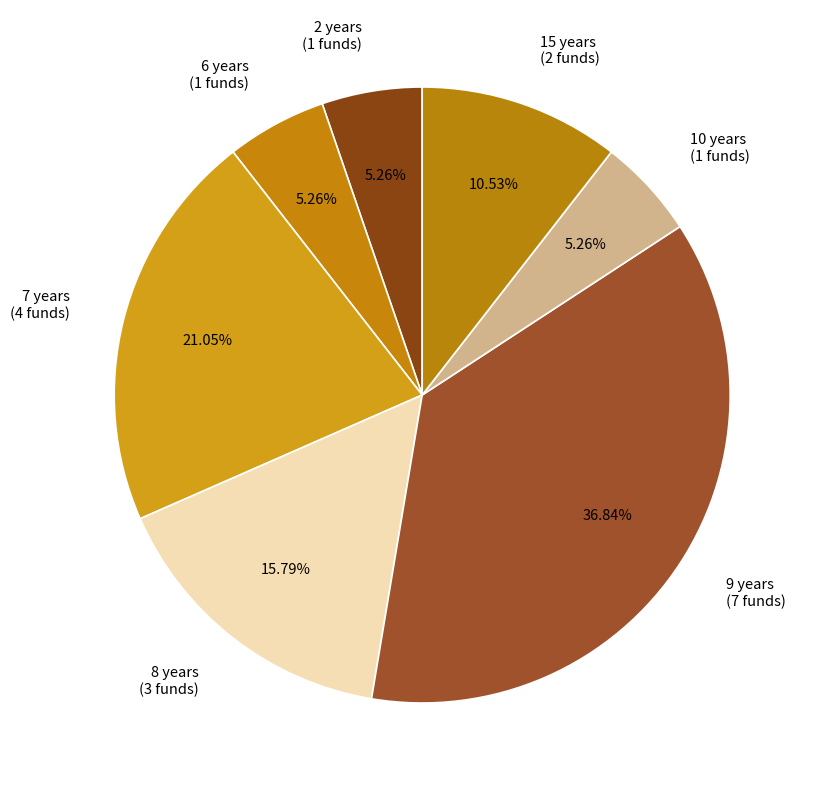

The 9 years slice represents 37% of the pie. True or false?

True